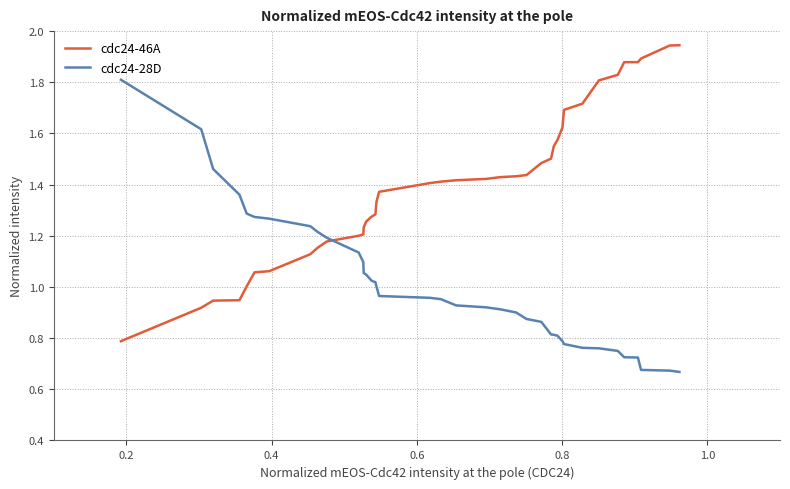

What are all the series names shown in the legend?

cdc24-46A, cdc24-28D